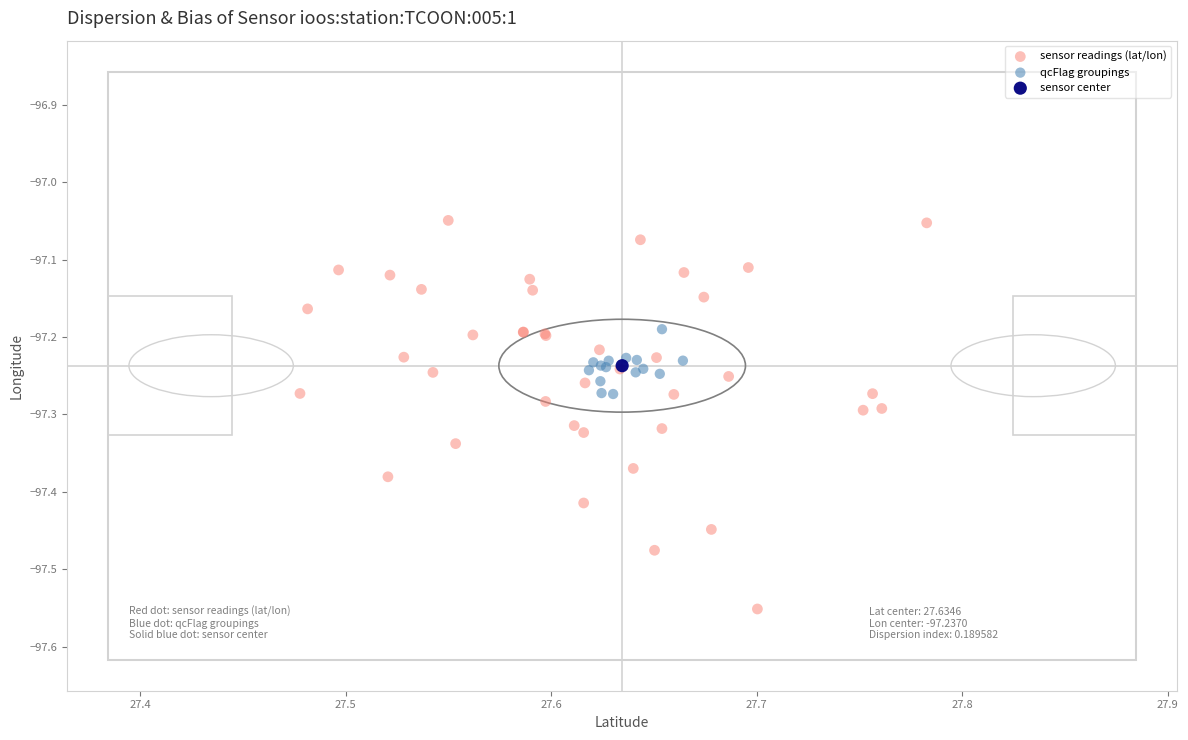

Which series reaches the maximum Y coordinate?

sensor readings (lat/lon)